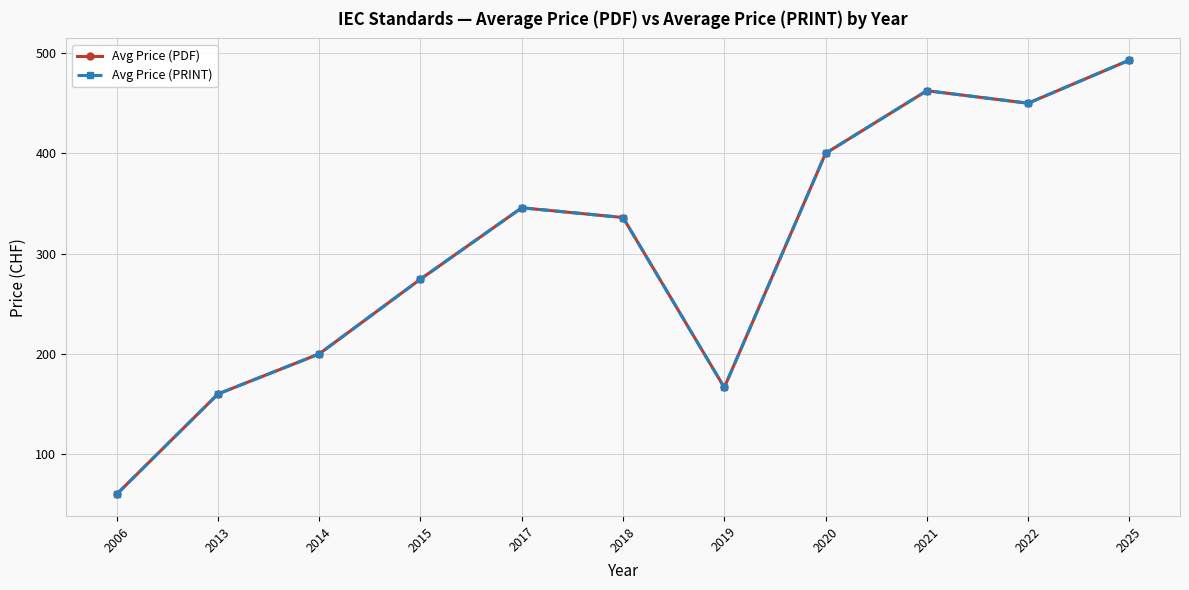

Which has a higher value, 2017 or 2006?

2017